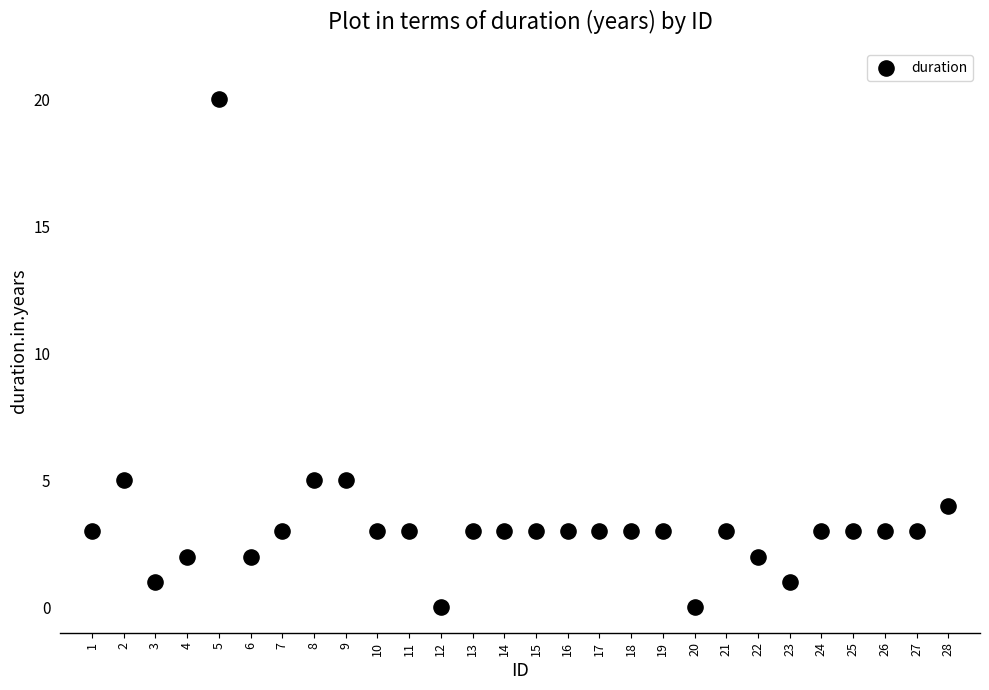

What is the range of X values (max minus min)?

27